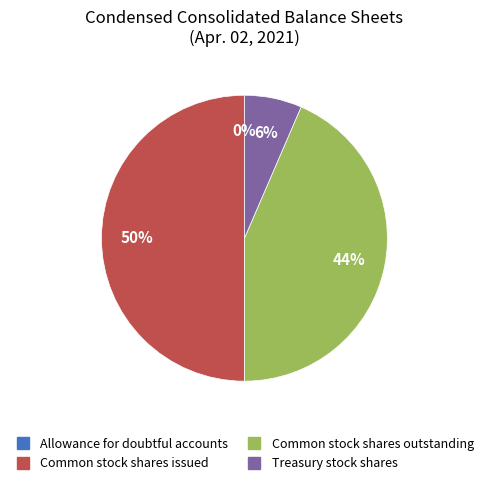

Is Treasury stock shares the majority of the pie?

No